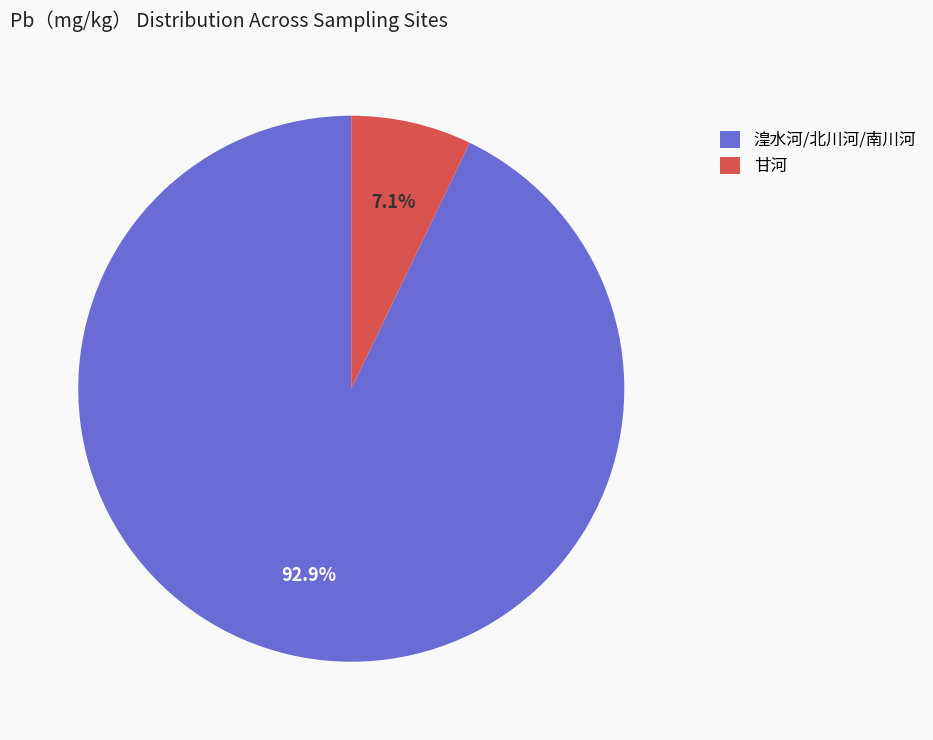

Between 湟水河/北川河/南川河 and 甘河, which is larger?

湟水河/北川河/南川河